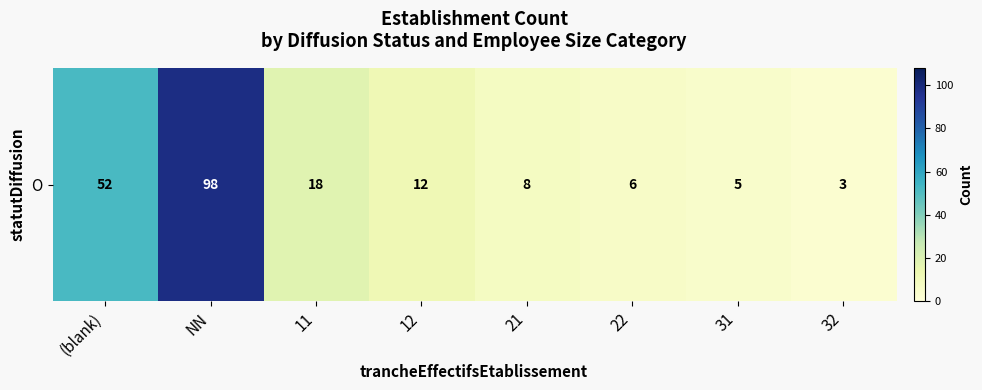

How many values exceed 12?

3